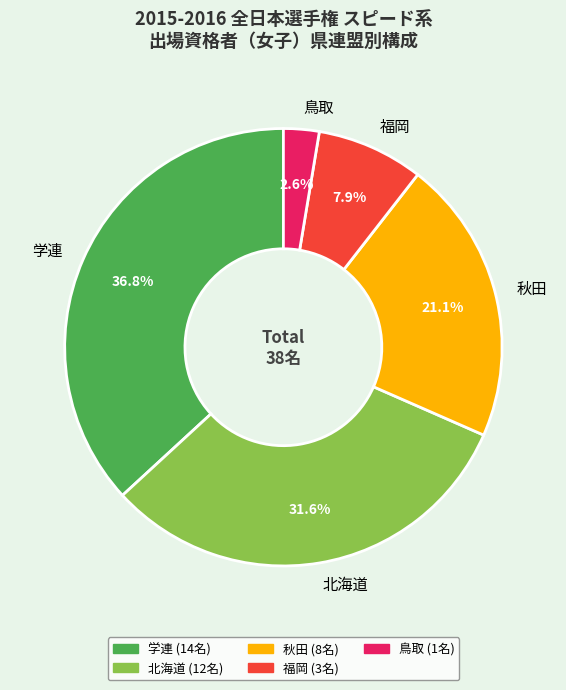

To the nearest percent, what is the combined percentage of 学連 and 福岡?

45%